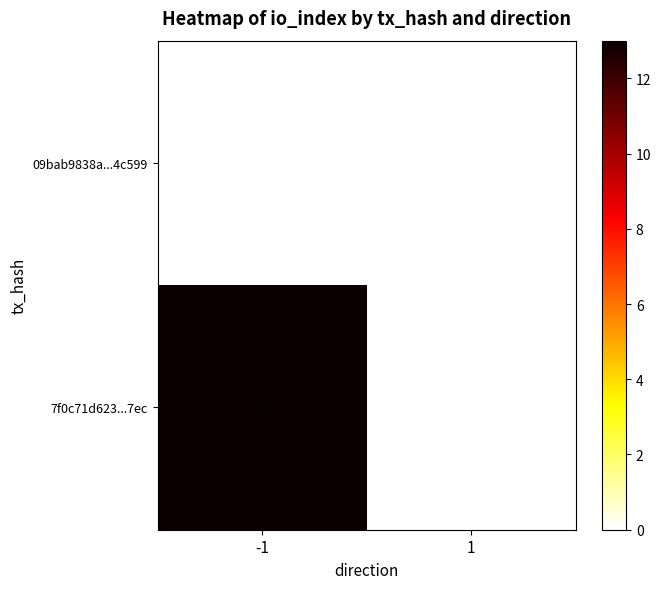

At which category is the sum across all series the highest?

-1